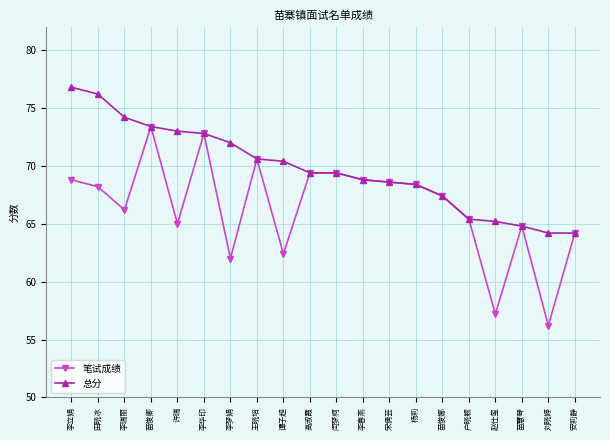

Which label corresponds to the smallest value in the chart?

刘晓婷